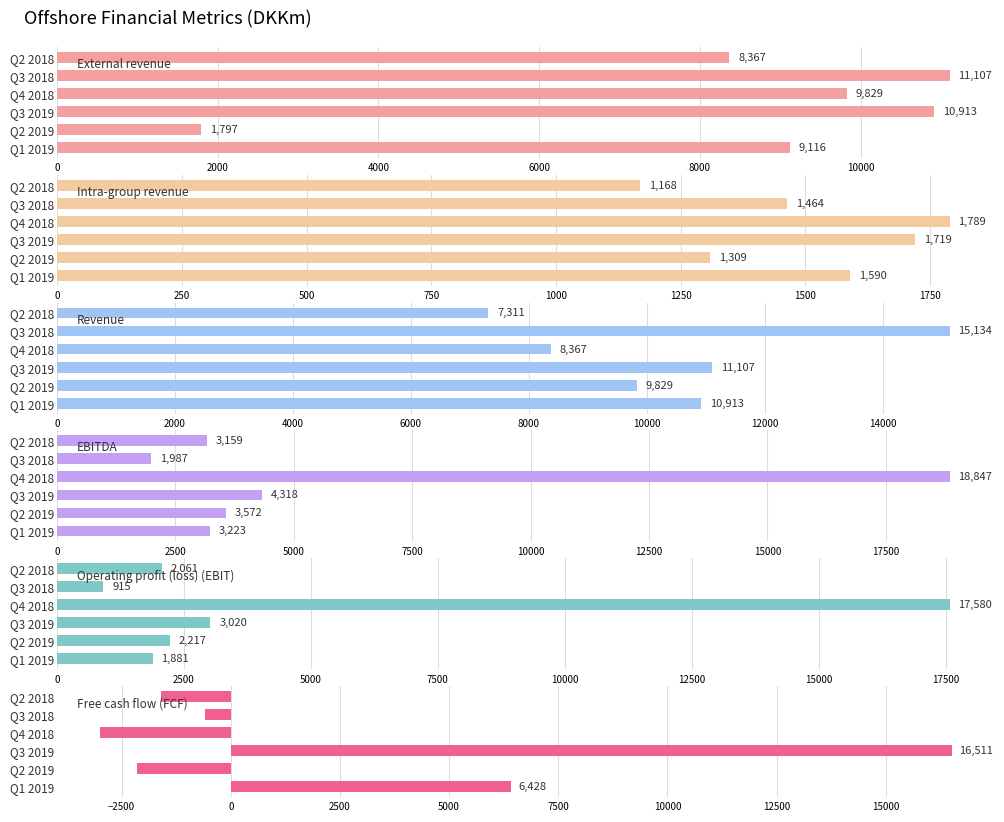

How many data points in Free cash flow (FCF) are above -597?

2